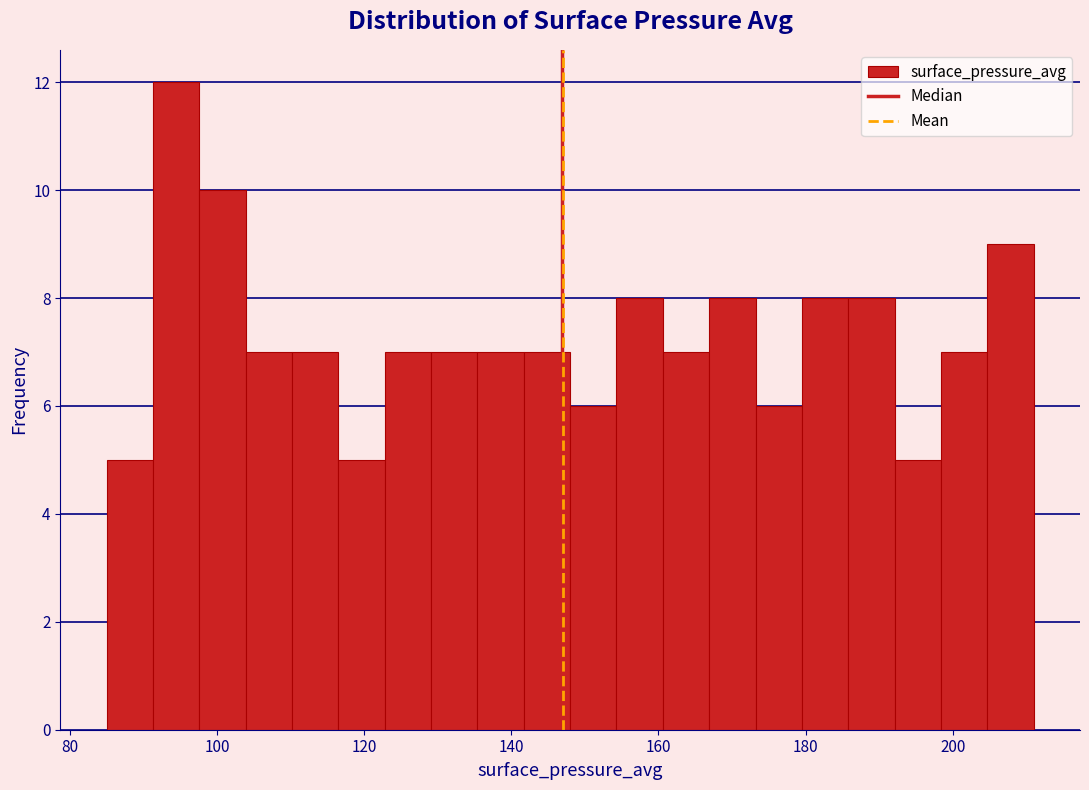

Read against the x-axis, roughly where is the centre of the tallest bar?

94